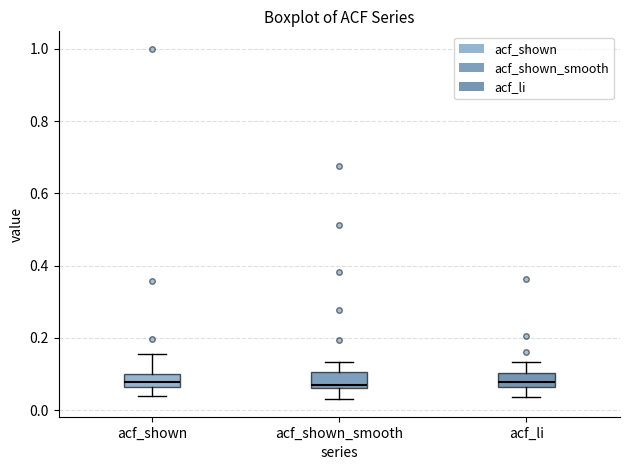

Reading left to right, transcribe this box plot: for each box, give where its median line is, the range the box spans, and where its two whiskers end, as read against the y-axis. The values are not printed on the chart, so give them approximately, as read against the axis.

acf_shown: median 0.08, box 0.06 to 0.10, whiskers 0.04 to 0.16
acf_shown_smooth: median 0.08, box 0.06 to 0.10, whiskers 0.04 to 0.14
acf_li: median 0.08, box 0.06 to 0.10, whiskers 0.04 to 0.14